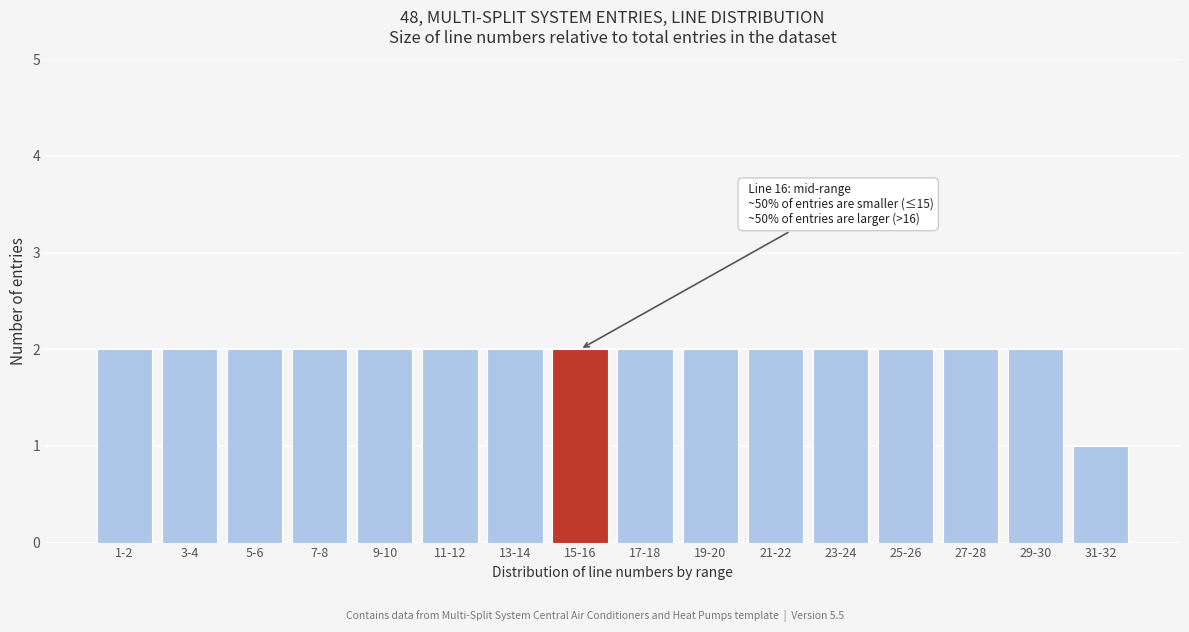

Reading right to left, list all the values displayed in this chart.

31-32=1	29-30=2	27-28=2	25-26=2	23-24=2	21-22=2	19-20=2	17-18=2	15-16=2	13-14=2	11-12=2	9-10=2	7-8=2	5-6=2	3-4=2	1-2=2